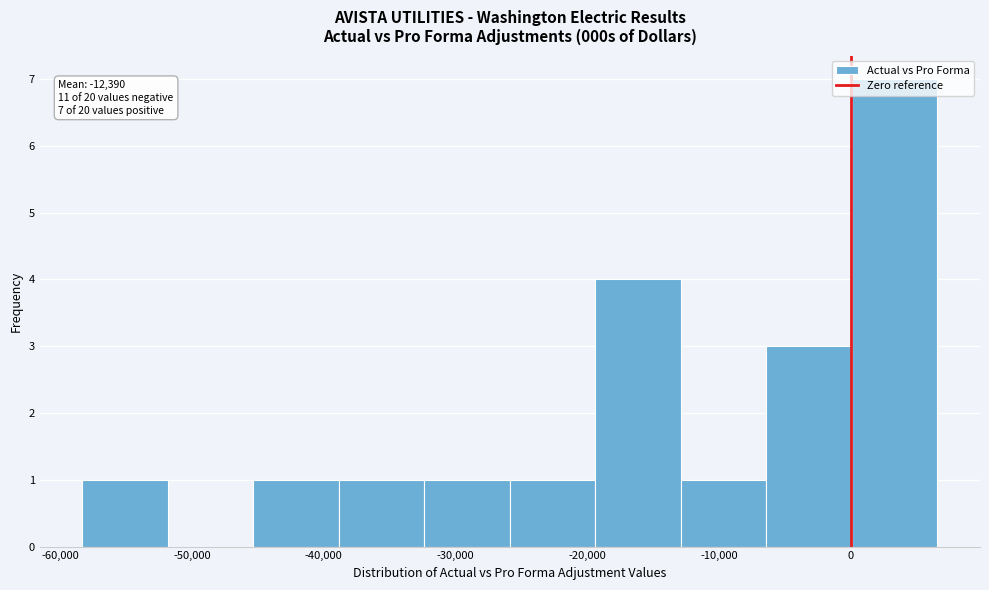

Over which range of the x-axis is the bar tallest?

0 to 7000